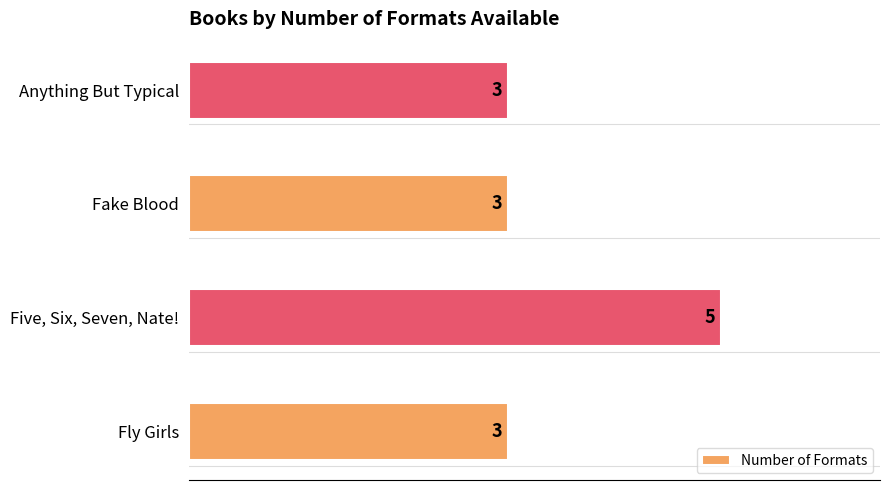

Reading bottom to top, transcribe all the data shown in this chart.

3	5	3	3